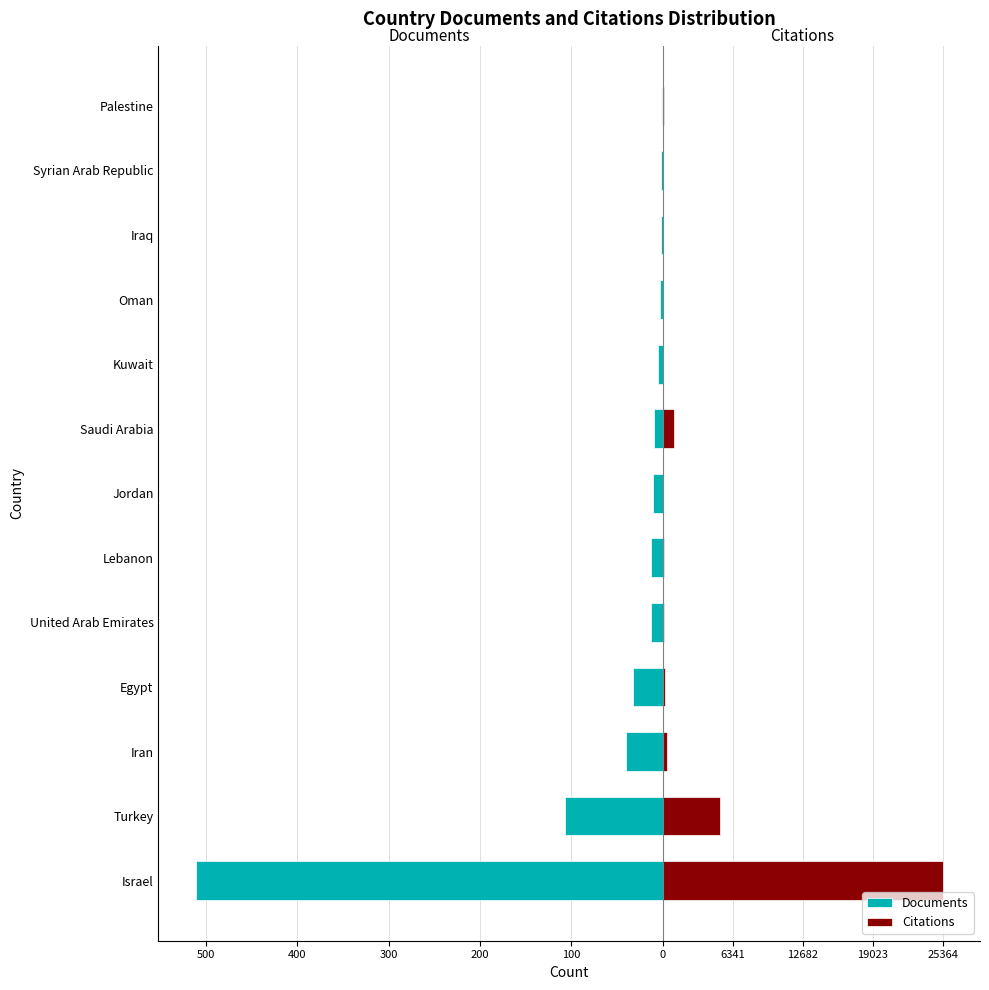

Rank the series by their maximum value, from lowest to highest.

Documents, Citations